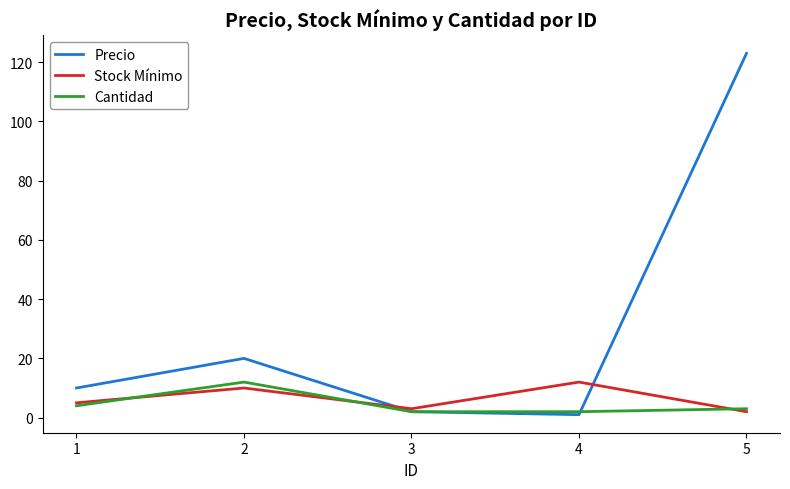

What is the total value across all series at 2?

42